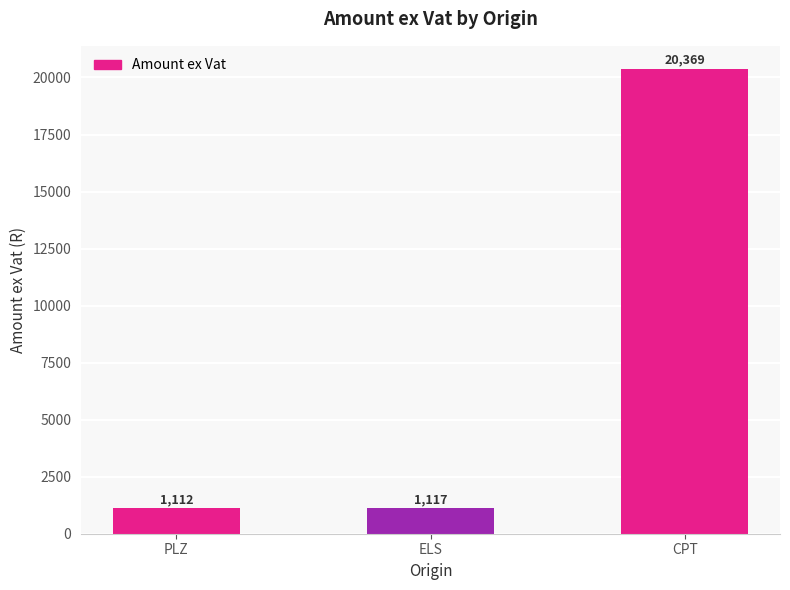

The chart shows a value of 1863.3 at PLZ. True or false?

False